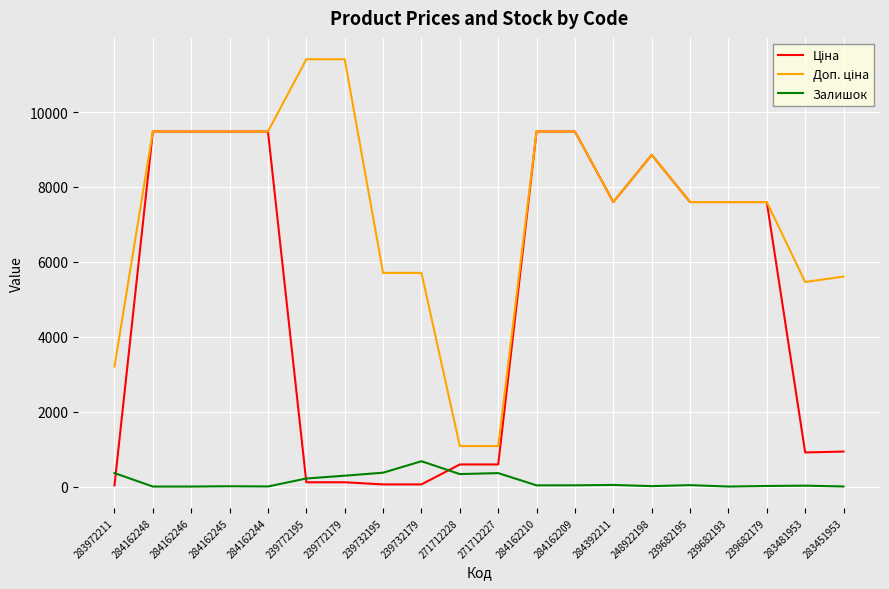

What is the greatest value displayed?

11410.0